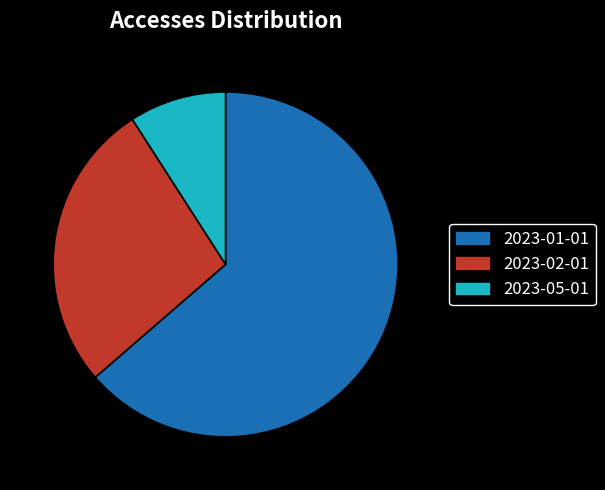

Rank the categories by value from highest to lowest.

2023-01-01, 2023-02-01, 2023-05-01